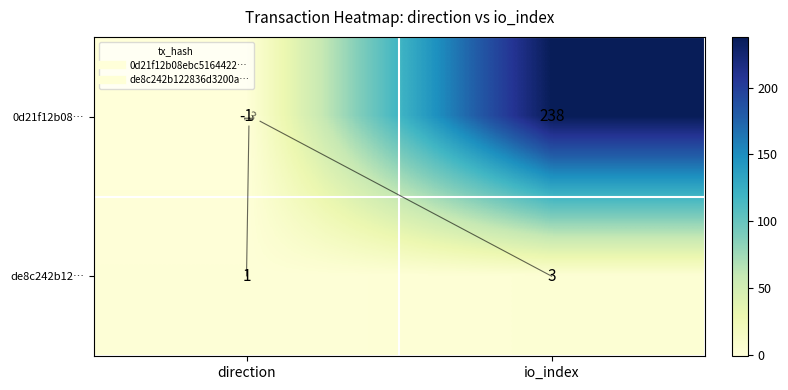

Between direction and io_index, which series saw the biggest shift?

0d21f12b08…